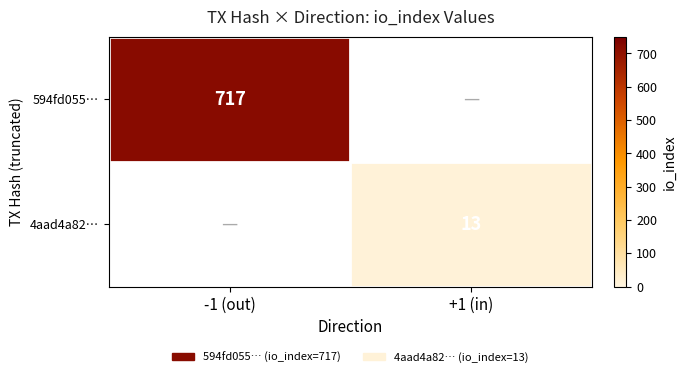

The 594fd055… series shows 717 at -1 (out). True or false?

True